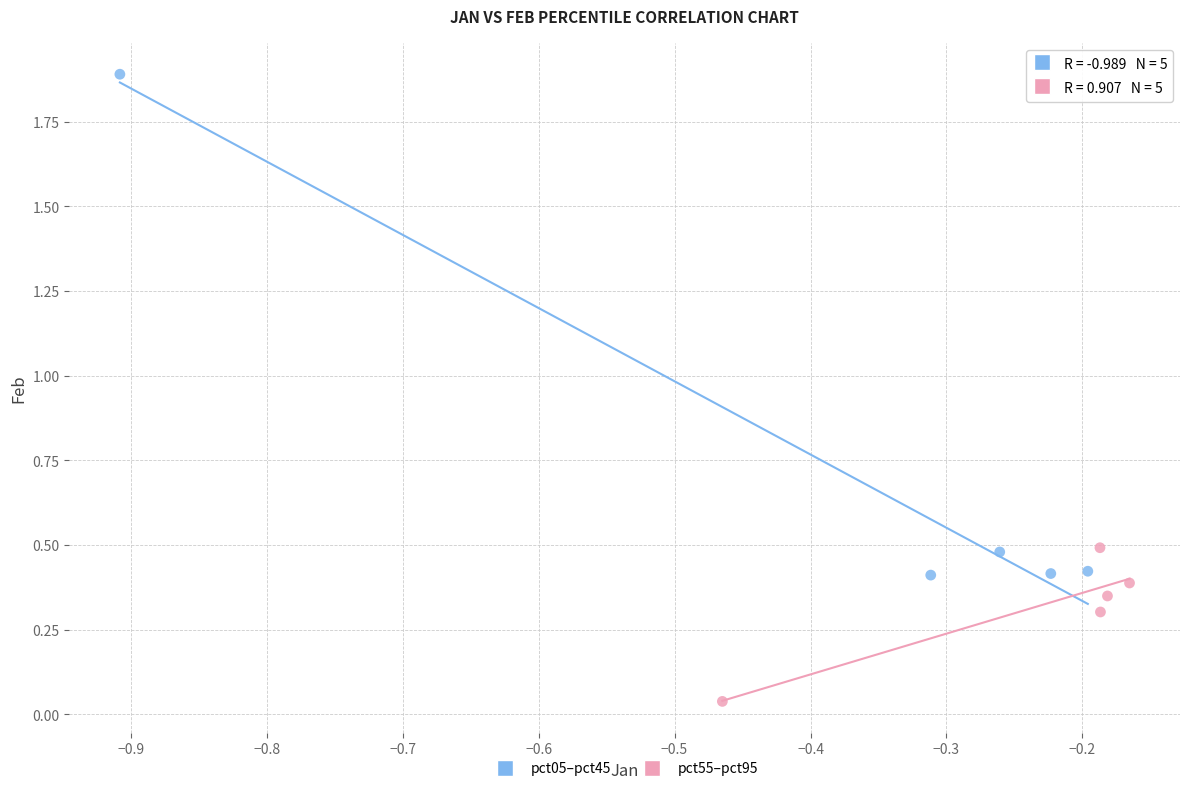

Which series contains the highest Y value?

pct05–pct45